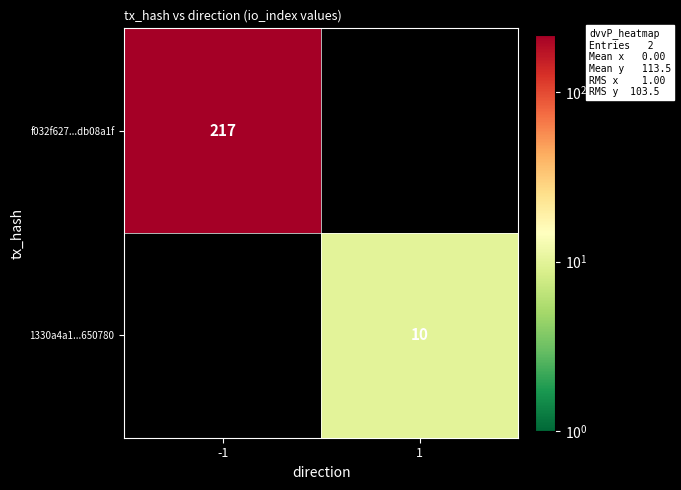

At which category does the chart reach its peak across all series?

-1